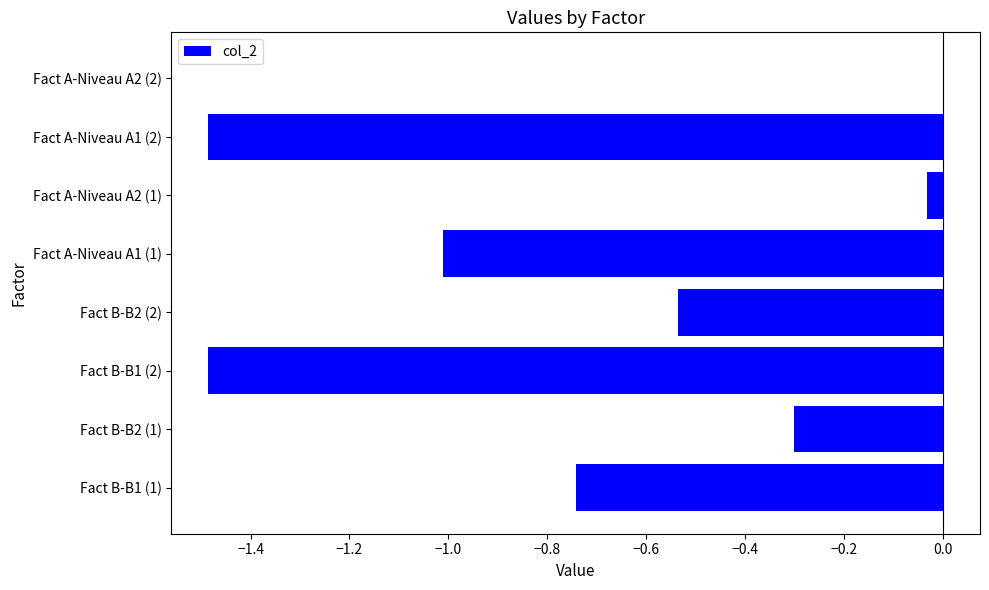

What is the sum of all values?

-5.6